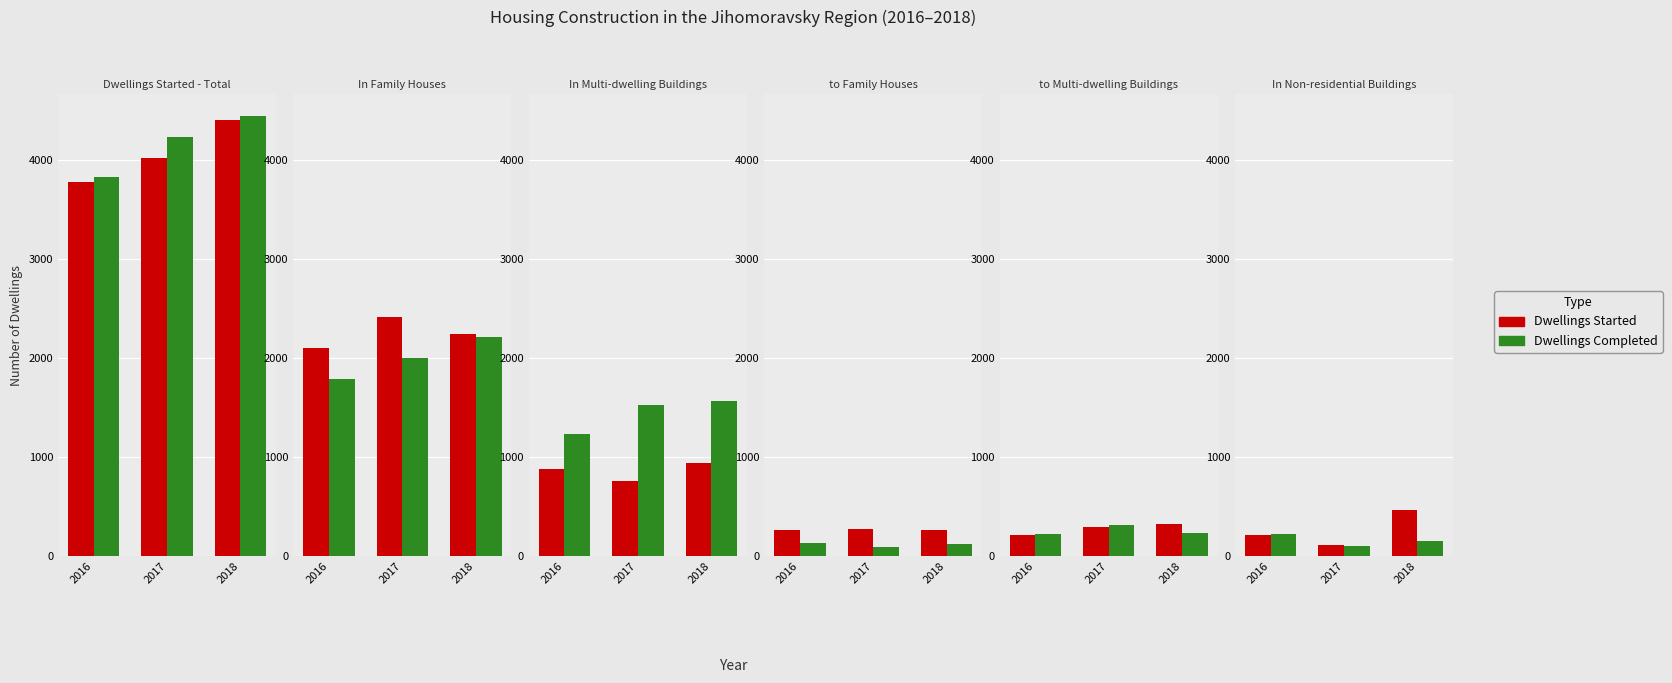

True or false: Dwellings Started has a value of 464 at 2018.

True